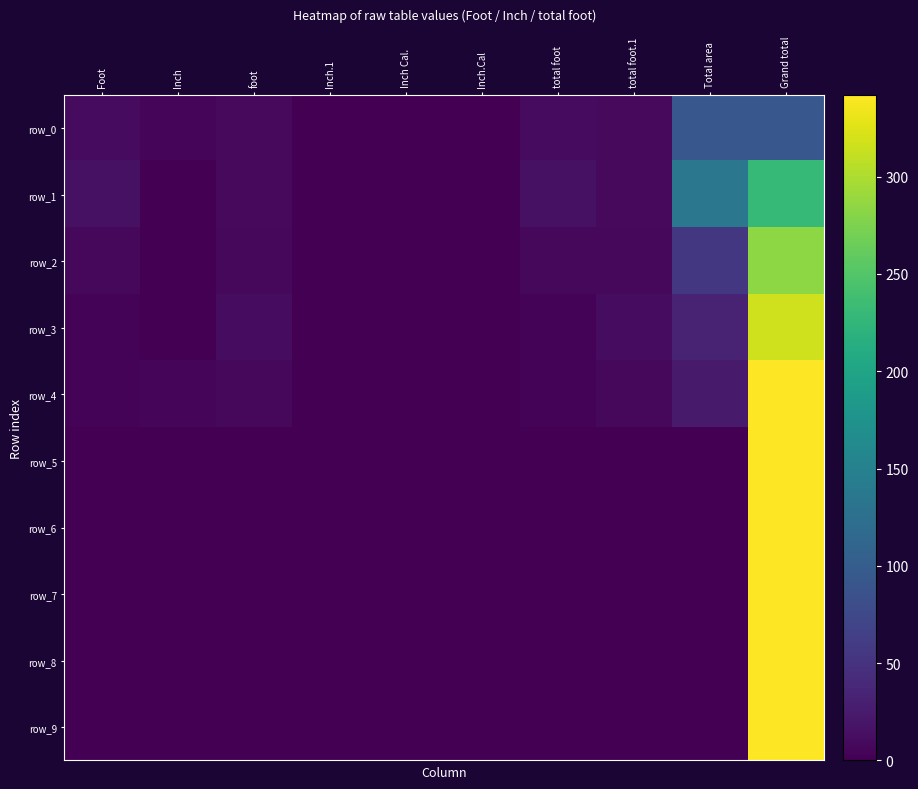

The value of row_1 at foot is 14.9. True or false?

False